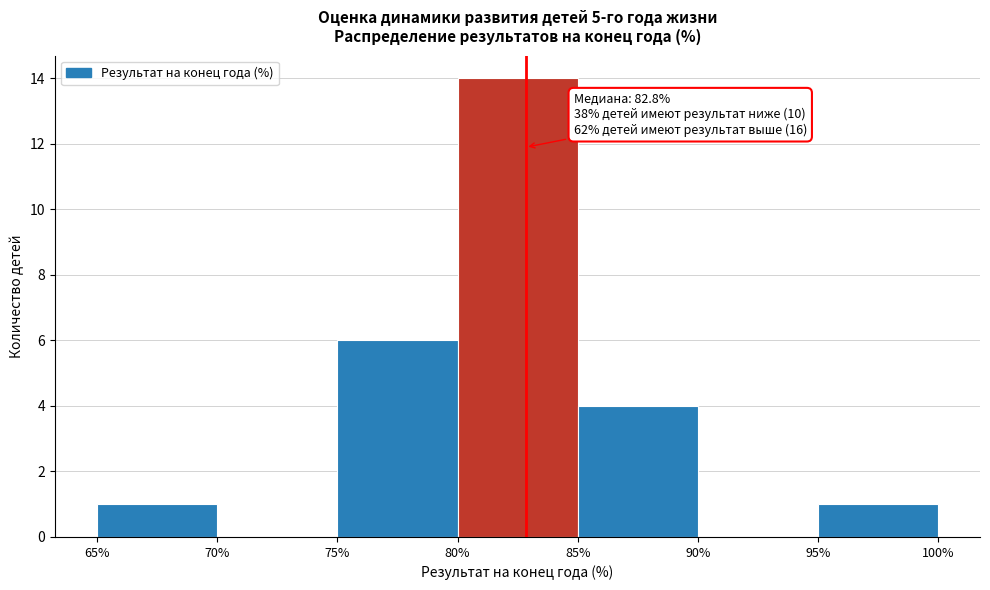

Which range on the x-axis has the tallest bar?

80% to 85%